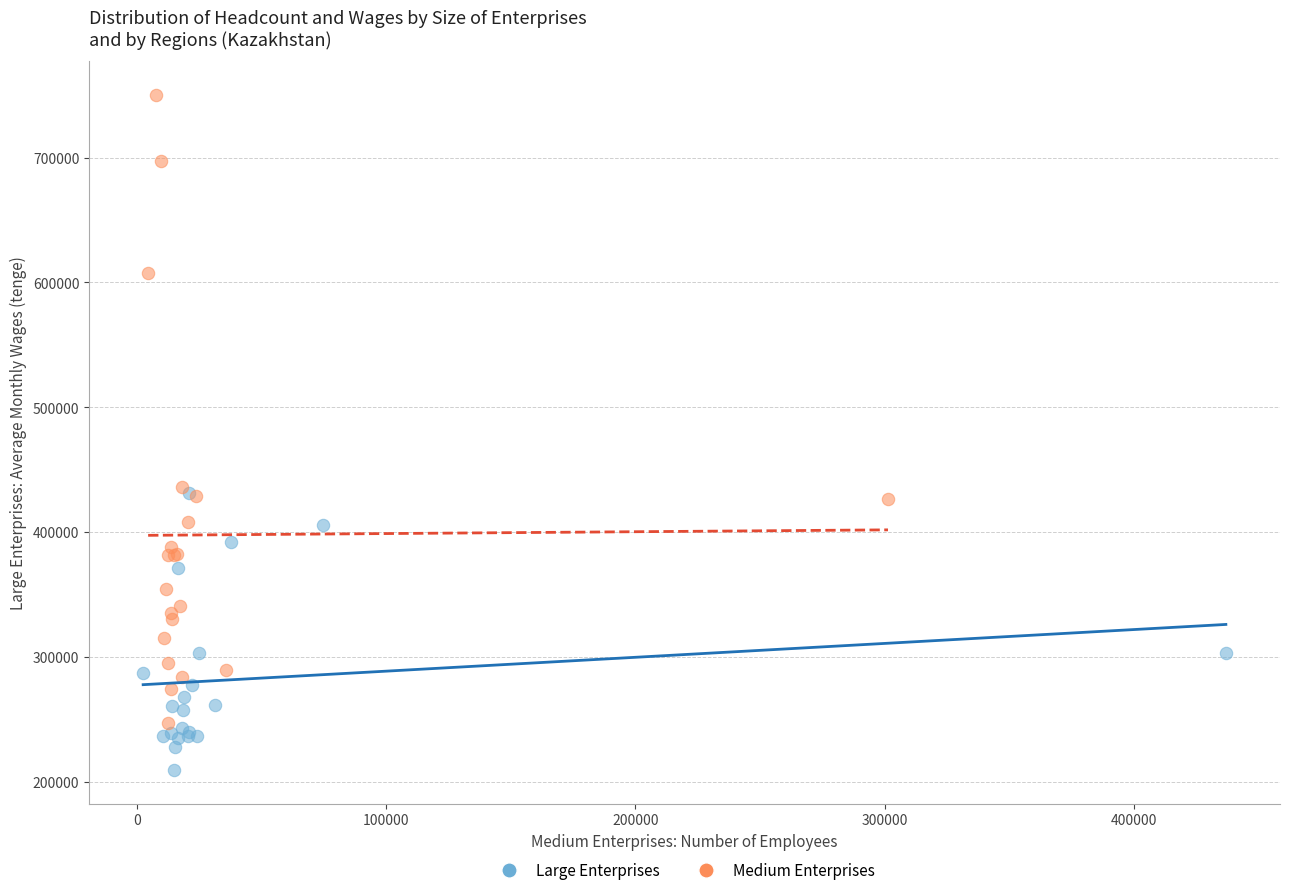

Which series contains the highest Y value?

Medium Enterprises